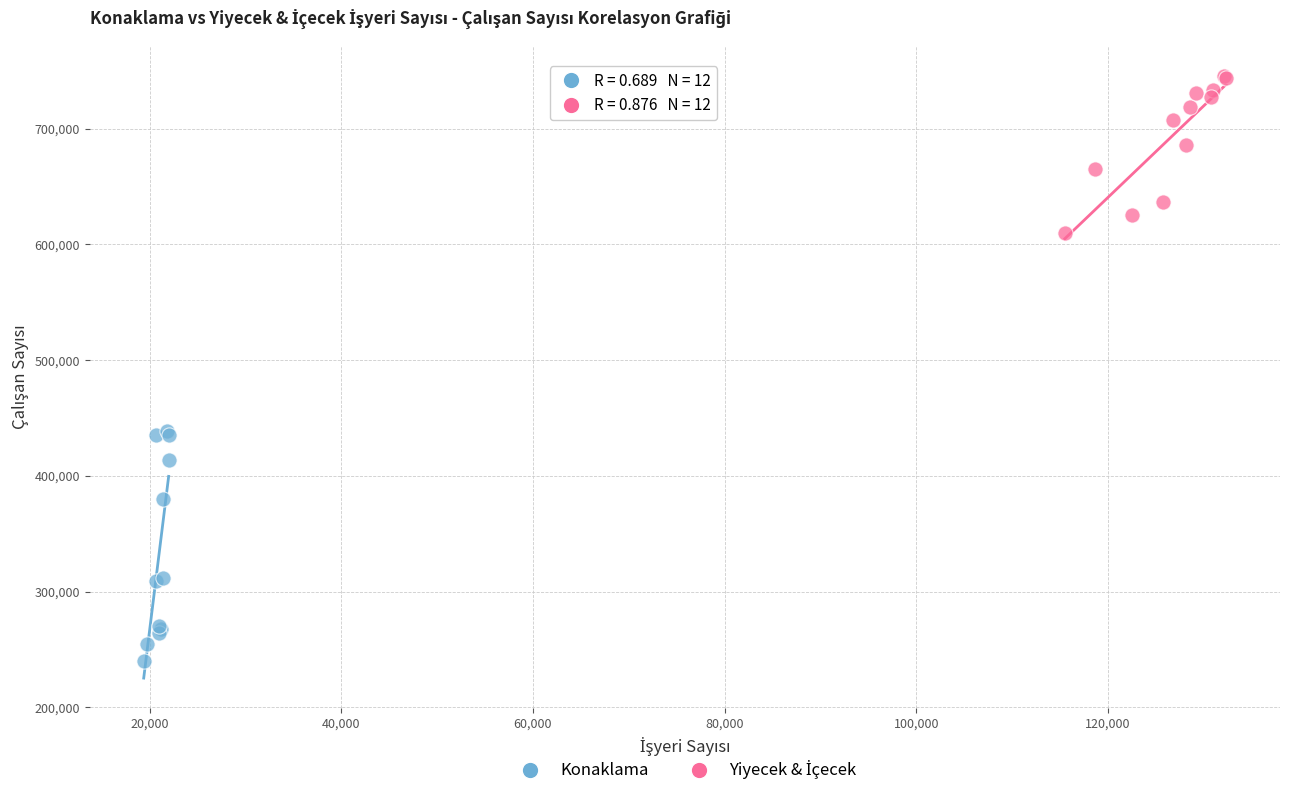

Which series contains the lowest Y value?

Konaklama